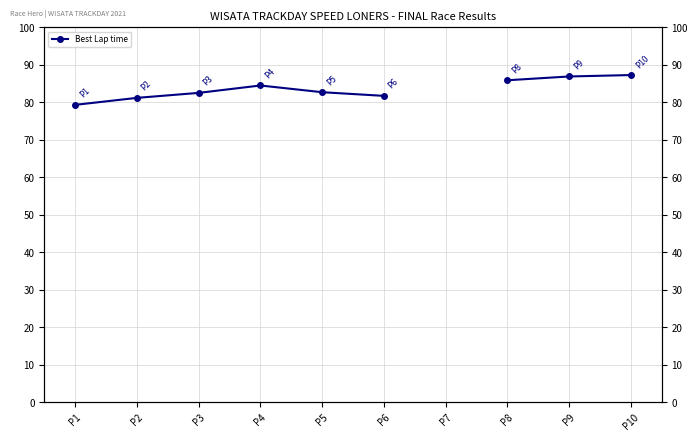

What is the difference between the values at P1 and P2?

1.9